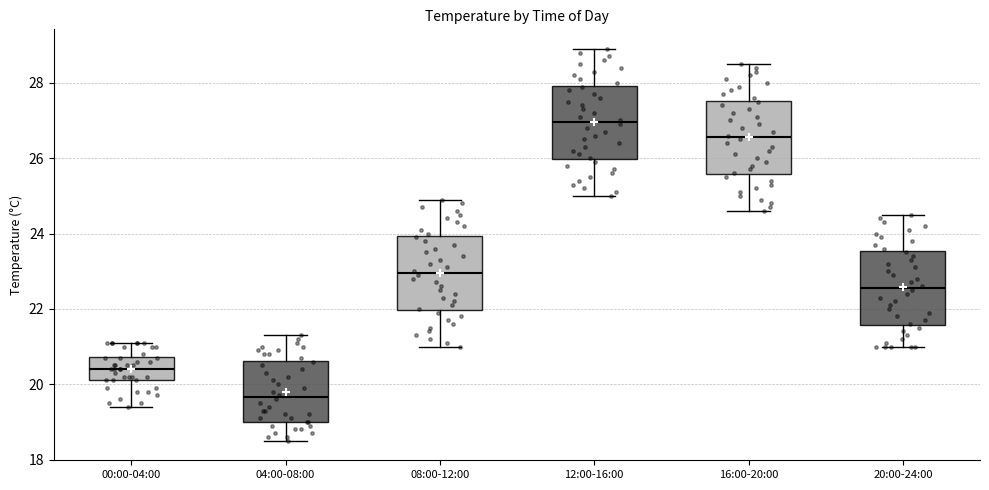

Reading left to right, read every box against the y-axis: the position of its median line, the range the box covers, and the ends of its whiskers. The values are not printed on the chart, so give them approximately, as read against the axis.

00:00-04:00: median 20.4, box 20.2 to 20.8, whiskers 19.4 to 21.2
04:00-08:00: median 19.6, box 19.0 to 20.6, whiskers 18.6 to 21.4
08:00-12:00: median 23.0, box 22.0 to 24.0, whiskers 21.0 to 25.0
12:00-16:00: median 27.0, box 26.0 to 28.0, whiskers 25.0 to 29.0
16:00-20:00: median 26.6, box 25.6 to 27.6, whiskers 24.6 to 28.6
20:00-24:00: median 22.6, box 21.6 to 23.6, whiskers 21.0 to 24.6